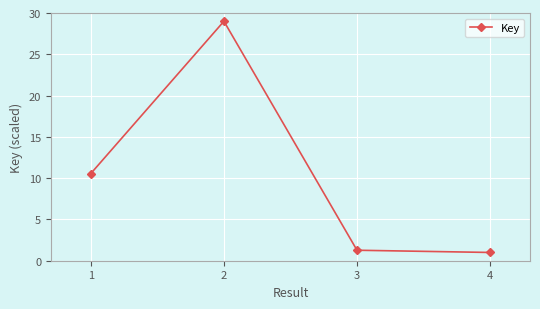

What is the difference between the maximum and minimum values?

28.0